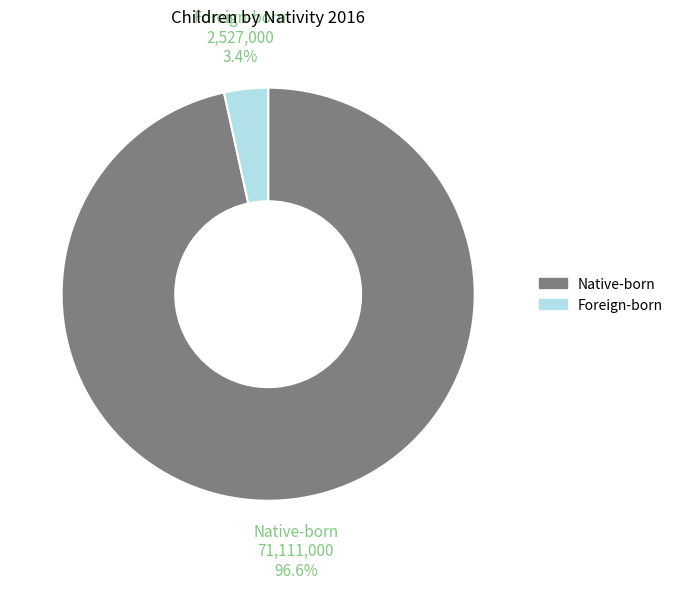

Does Foreign-born represent more than half of the total?

No